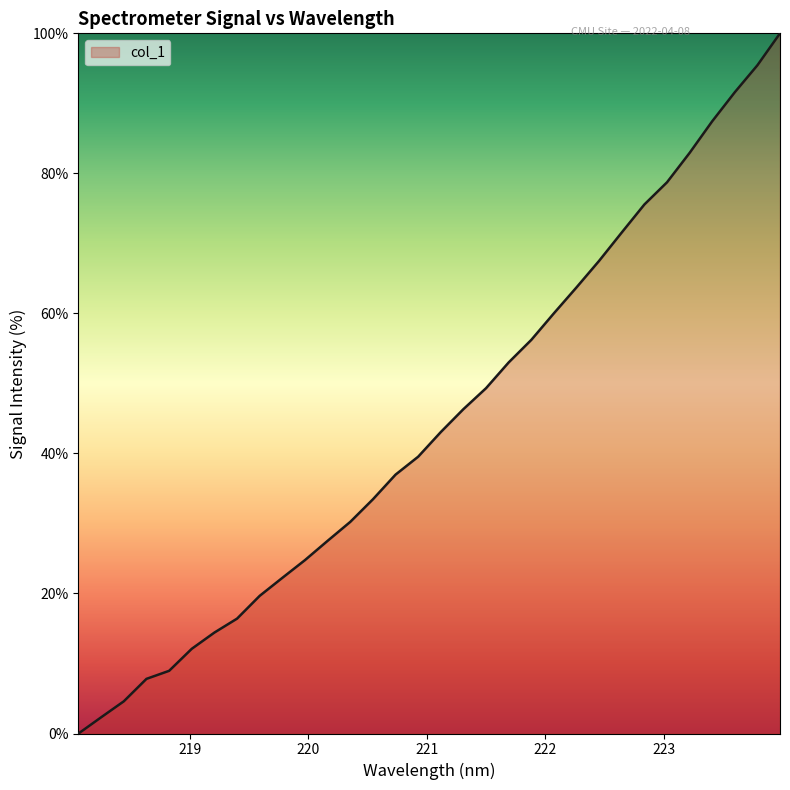

True or false: there are more than 0 points higher than both neighbors.

False